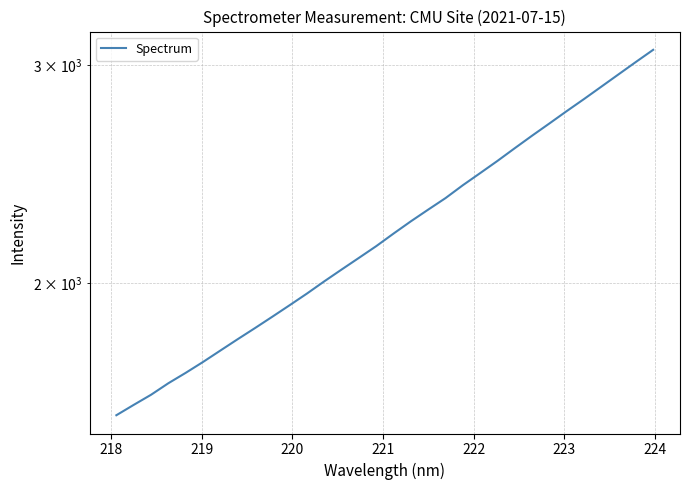

Reading left to right, extract all data points from this chart.

1565.6	1596.0	1626.2	1661.4	1693.8	1728.3	1765.3	1803.0	1840.6	1879.8	1920.4	1962.4	2007.4	2051.9	2096.8	2143.0	2193.6	2244.0	2293.2	2342.7	2399.4	2453.9	2510.2	2570.0	2630.4	2690.7	2753.1	2815.5	2880.8	2947.7	3016.1	3084.9